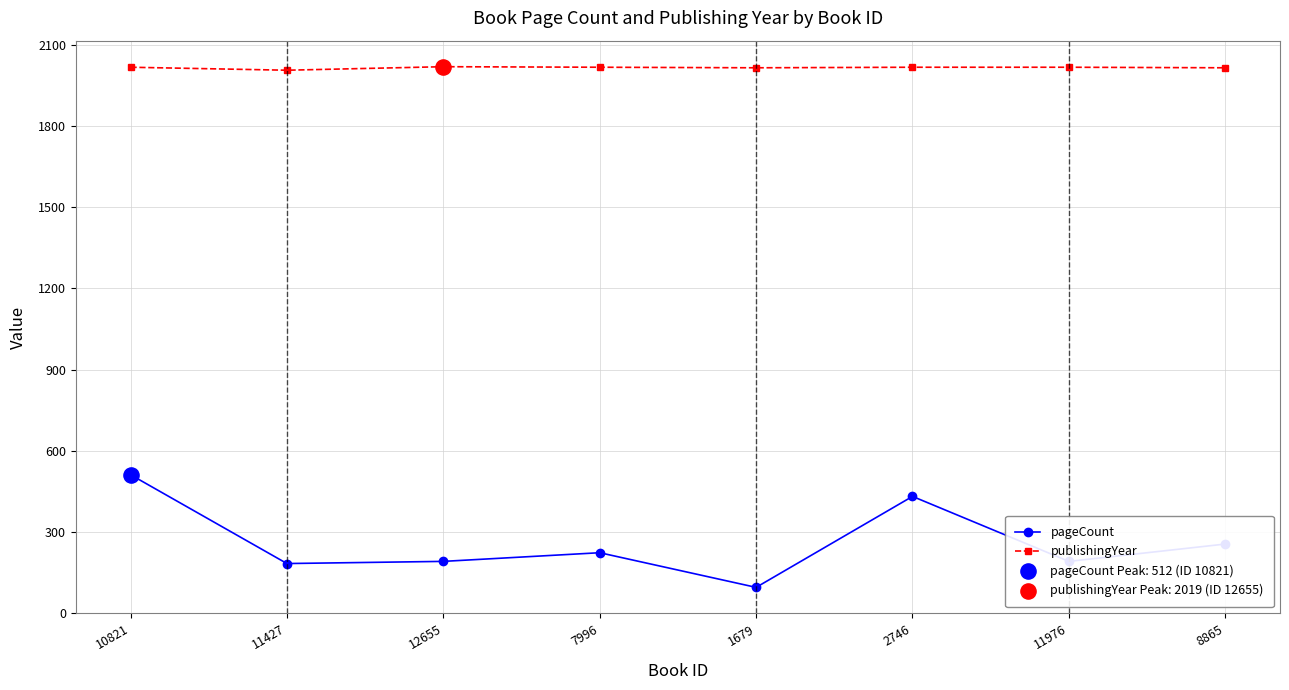

What is the total value across all series at 1679?

2111